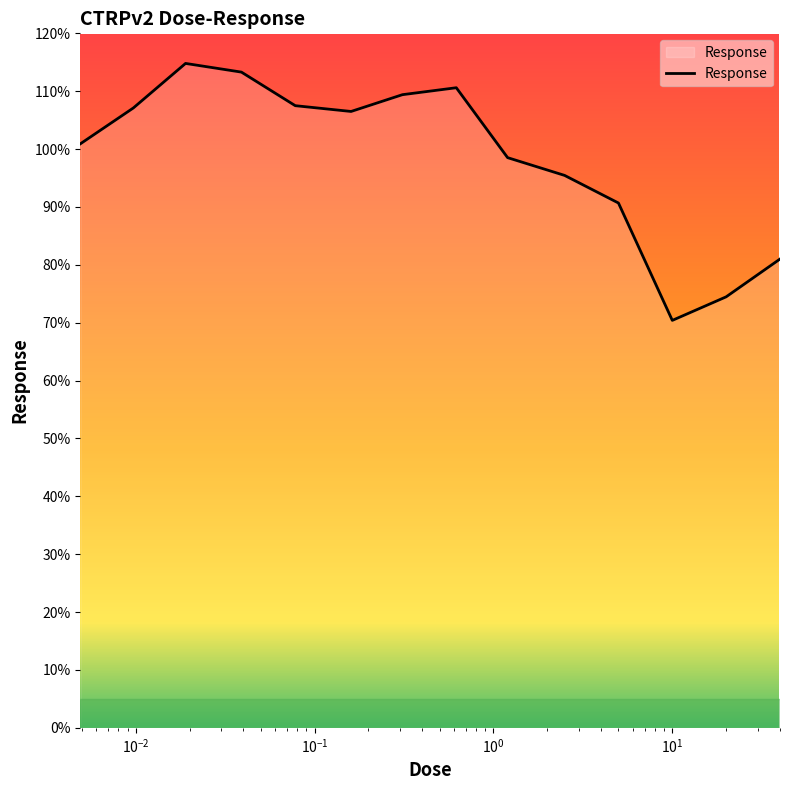

What is the minimum value shown in the chart?

70.4